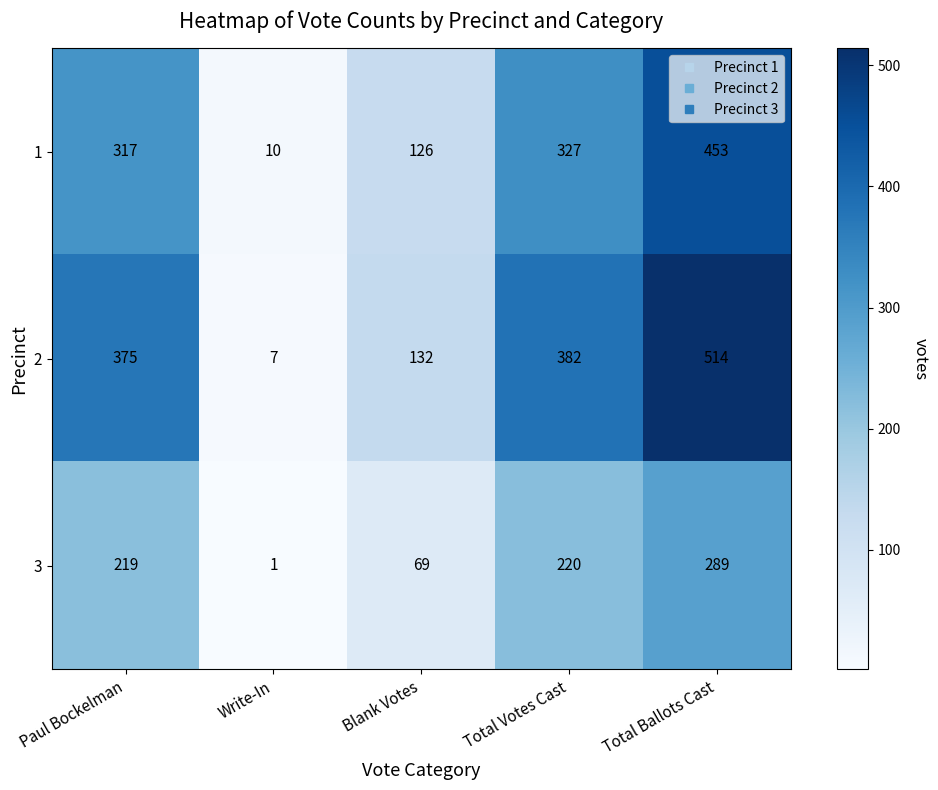

What is the sum of all 2 values?

1410